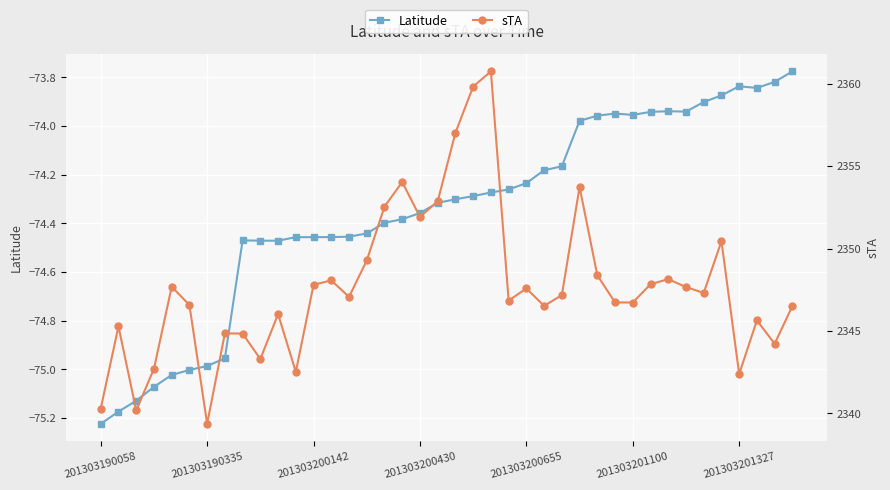

How many series are shown in this chart?

2